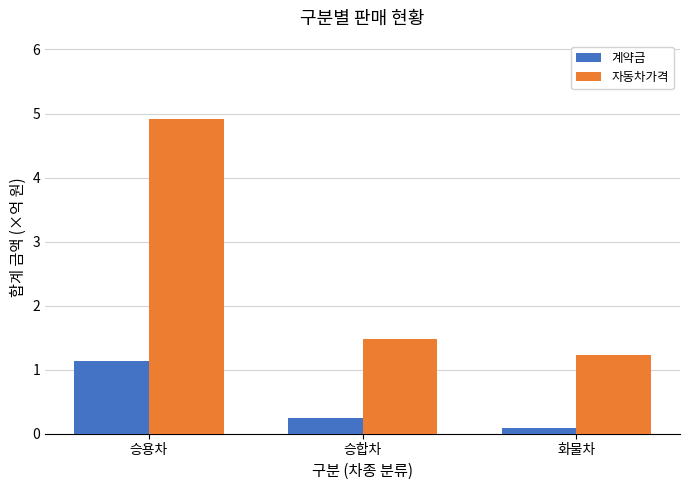

True or false: 계약금 has a value of 0.1 at 화물차.

True